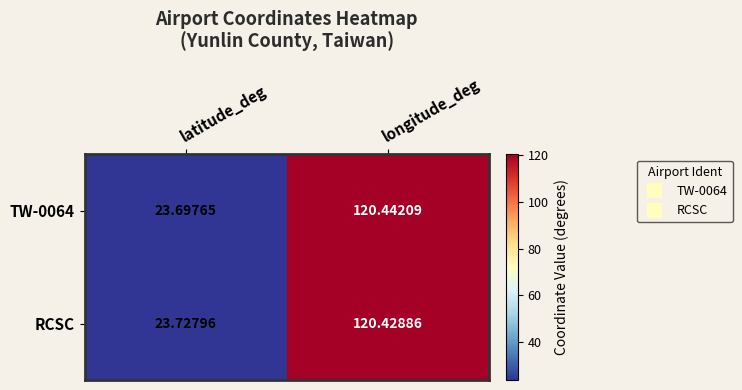

Rank the series at latitude_deg from lowest to highest value.

TW-0064, RCSC